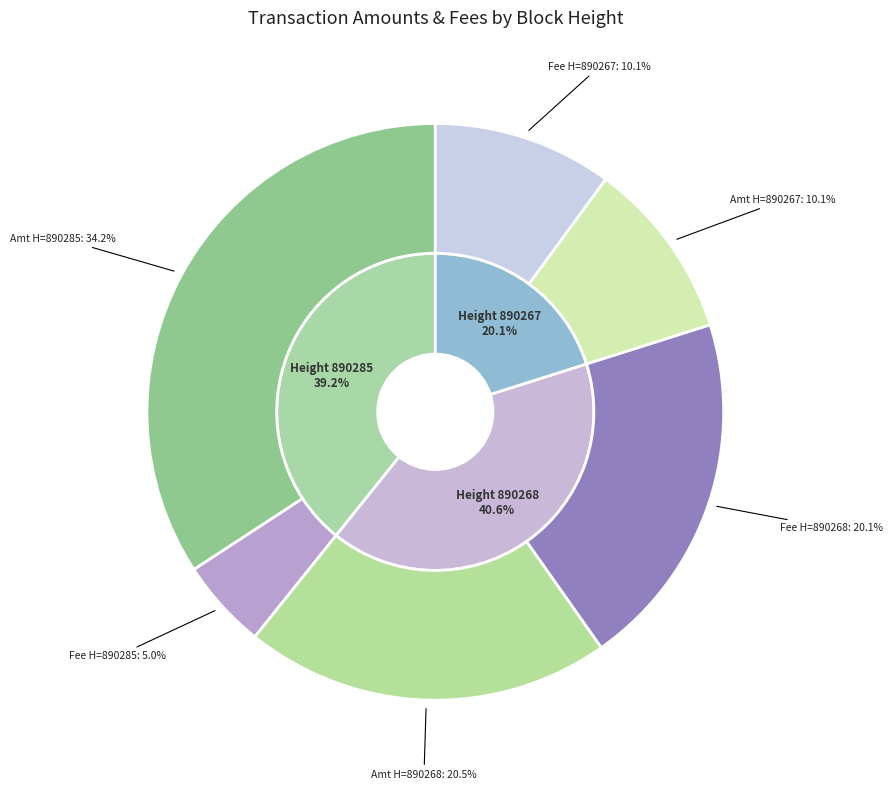

Which has a higher value, 890267 or 890285?

890285